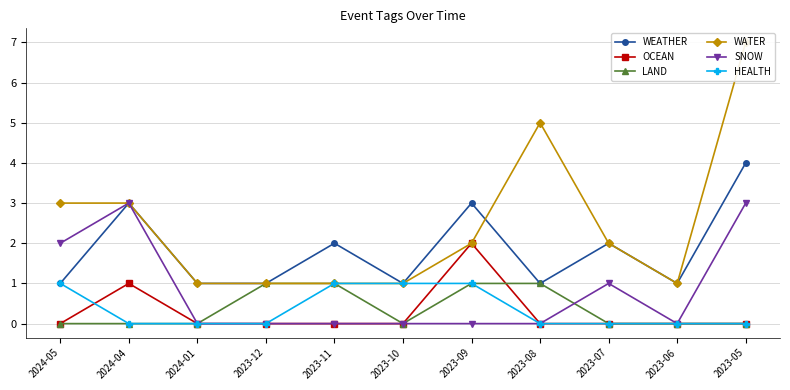

What is the maximum value for WEATHER?

4